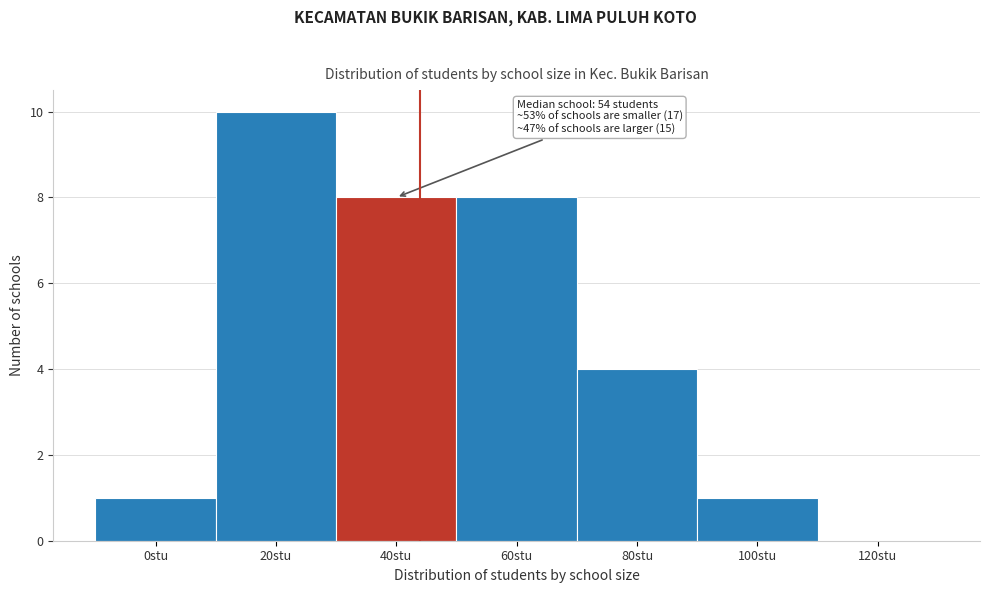

Reading left to right, what are all the values shown in this chart?

0stu=1	20stu=10	40stu=8	60stu=8	80stu=4	100stu=1	120stu=0